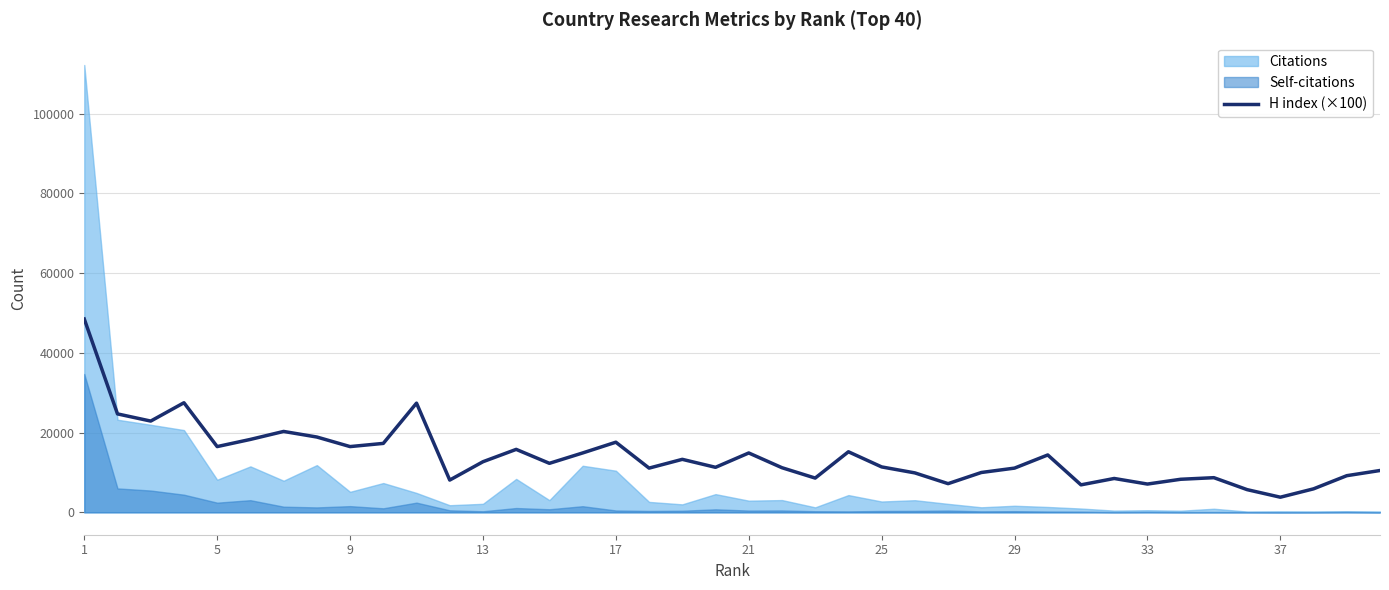

What is the sum of all values?

564400